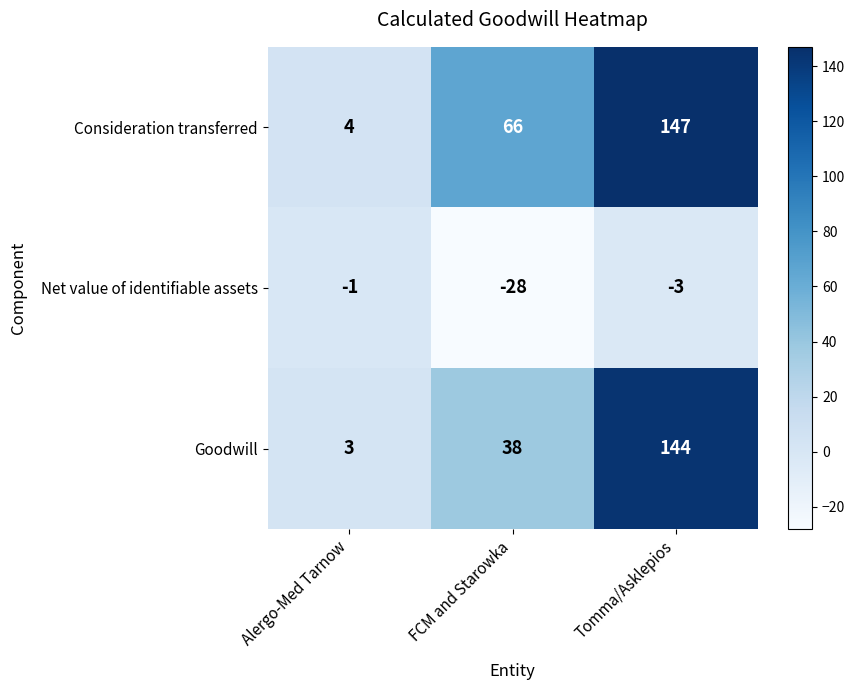

What is the difference between the maximum and minimum values in the Goodwill series?

141